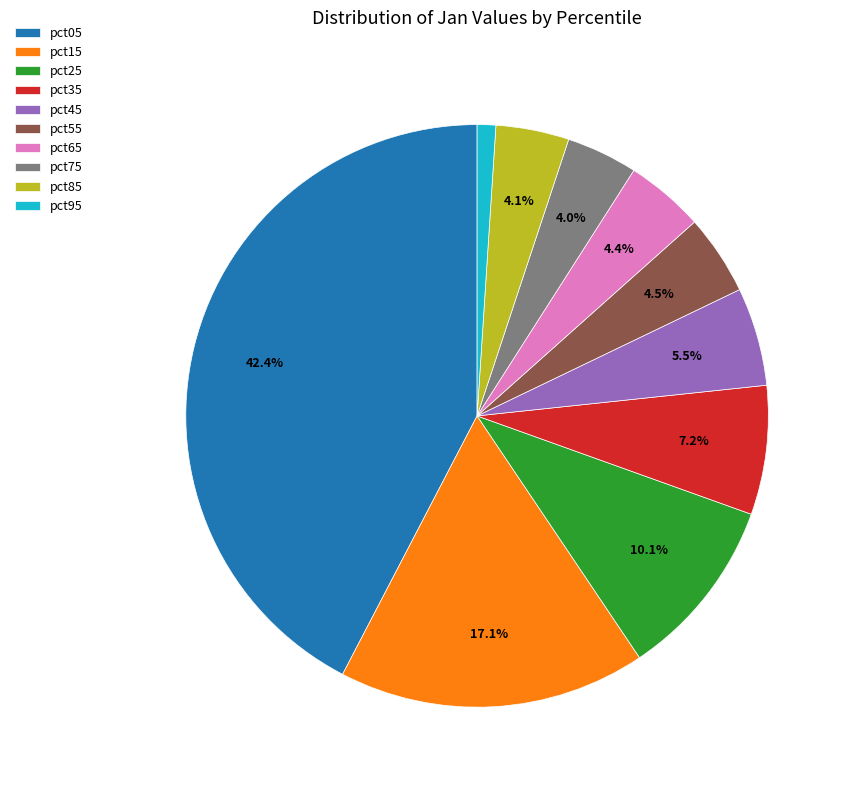

Which has a higher value, pct75 or pct45?

pct45